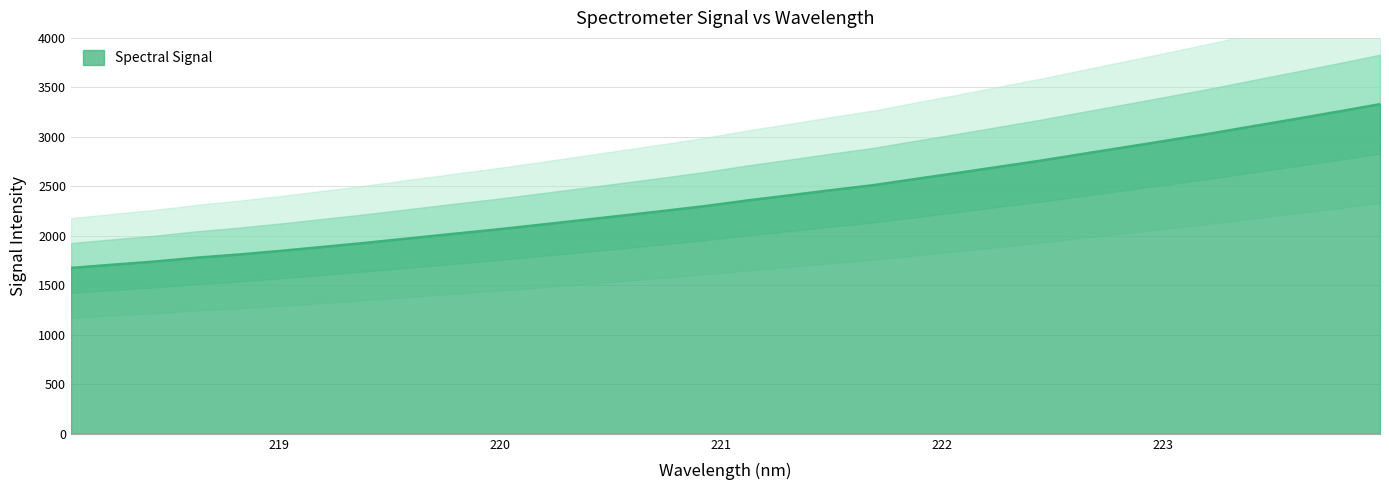

List the labels in order of value, smallest first.

218.0596, 218.2508, 218.442, 218.6332, 218.8244, 219.0156, 219.2067, 219.3979, 219.589, 219.7801, 219.9712, 220.1623, 220.3533, 220.5444, 220.7354, 220.9264, 221.1174, 221.3083, 221.4993, 221.6902, 221.8812, 222.0721, 222.263, 222.4538, 222.6447, 222.8355, 223.0264, 223.2172, 223.408, 223.5987, 223.7895, 223.9802